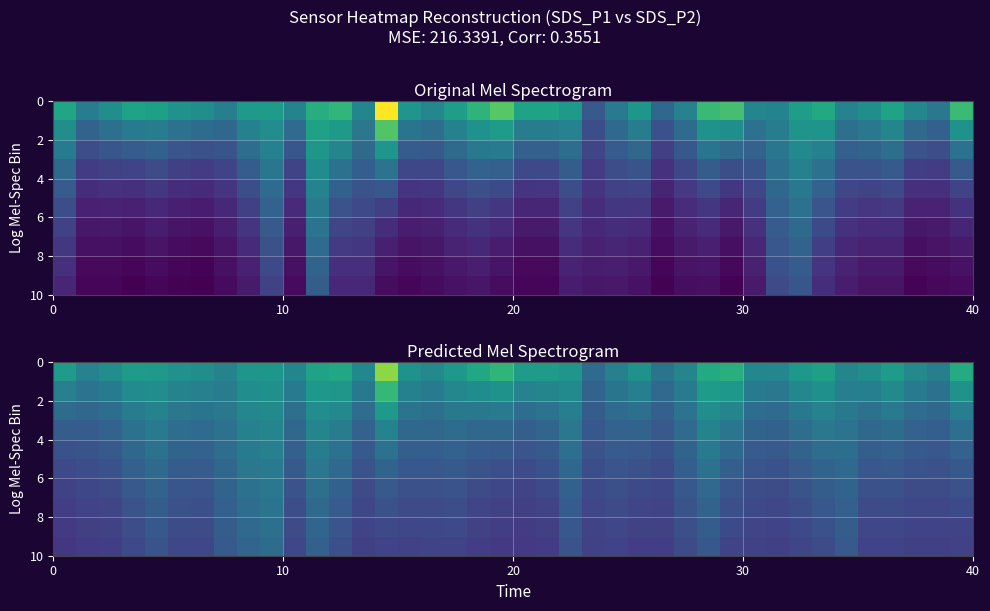

How many categories are shown in the chart?

40